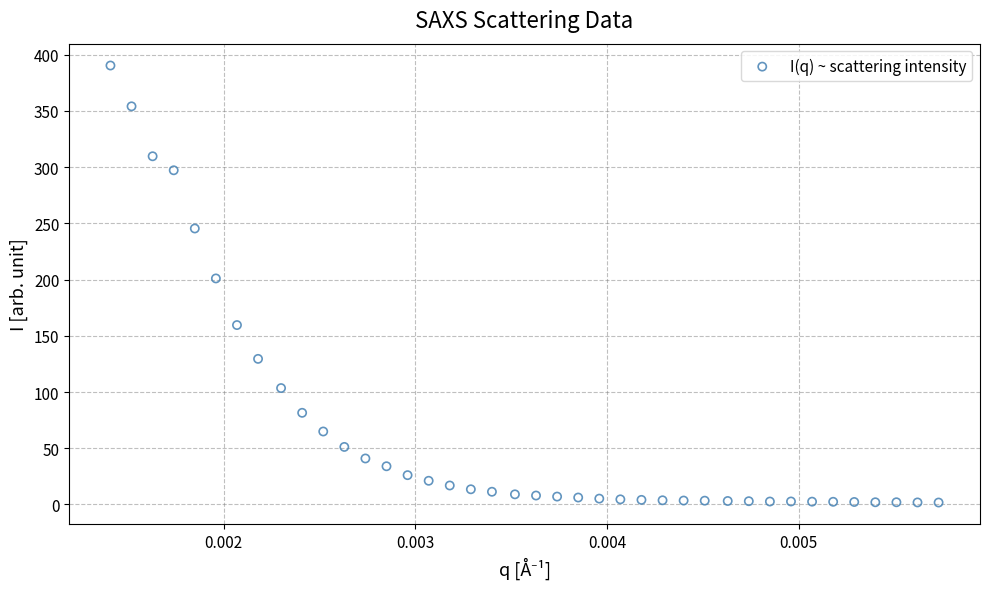

What Y value in the scatter plot is closest to 195?

201.0